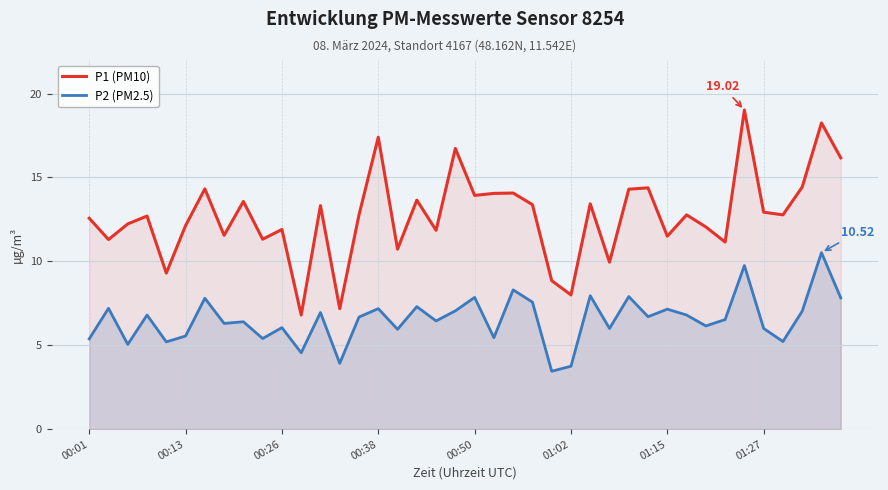

How many data points does each series have?

40